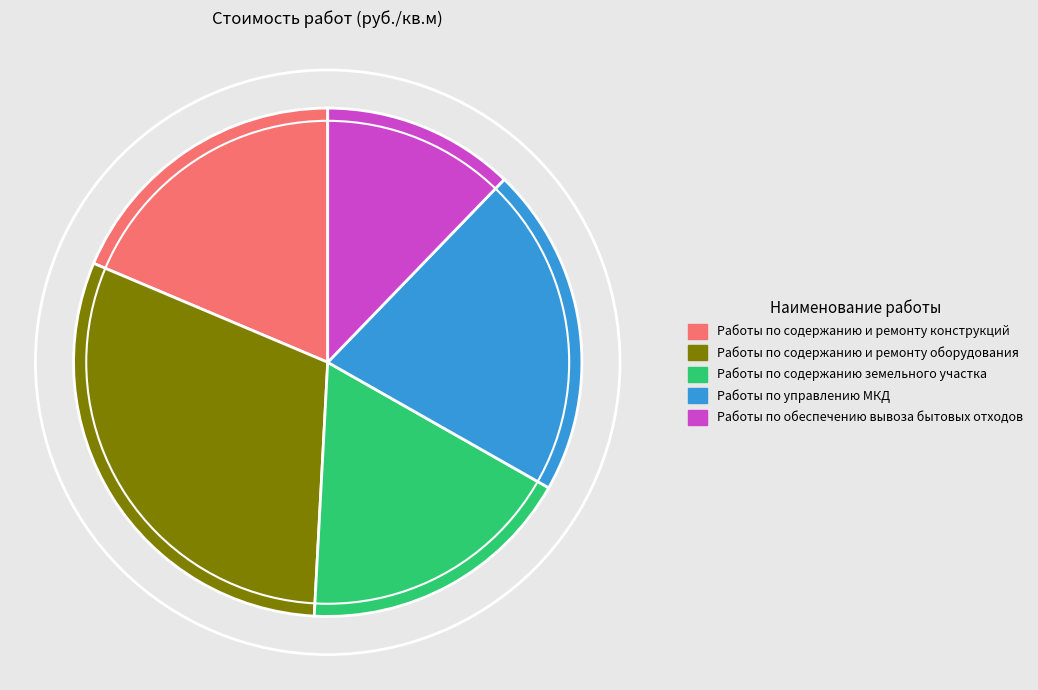

Do Работы по содержанию и ремонту конструкций and Работы по управлению МКД together represent more than half of the pie?

No